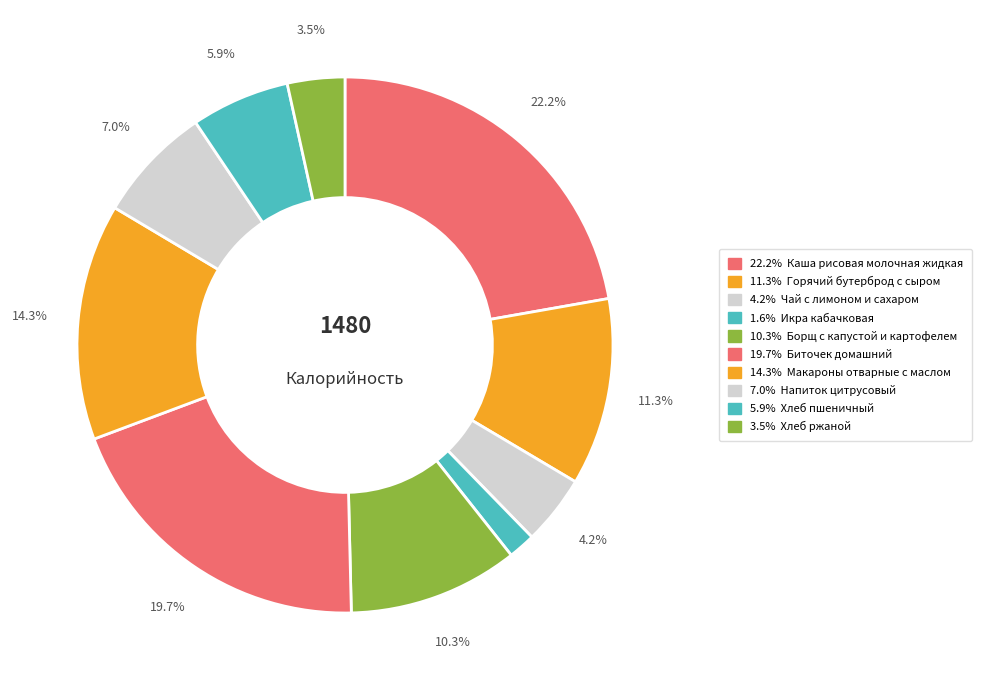

Rank the categories by value from highest to lowest.

Каша рисовая молочная жидкая, Биточек домашний, Макароны отварные с маслом, Горячий бутерброд с сыром, Борщ с капустой и картофелем, Напиток цитрусовый, Хлеб пшеничный, Чай с лимоном и сахаром, Хлеб ржаной, Икра кабачковая